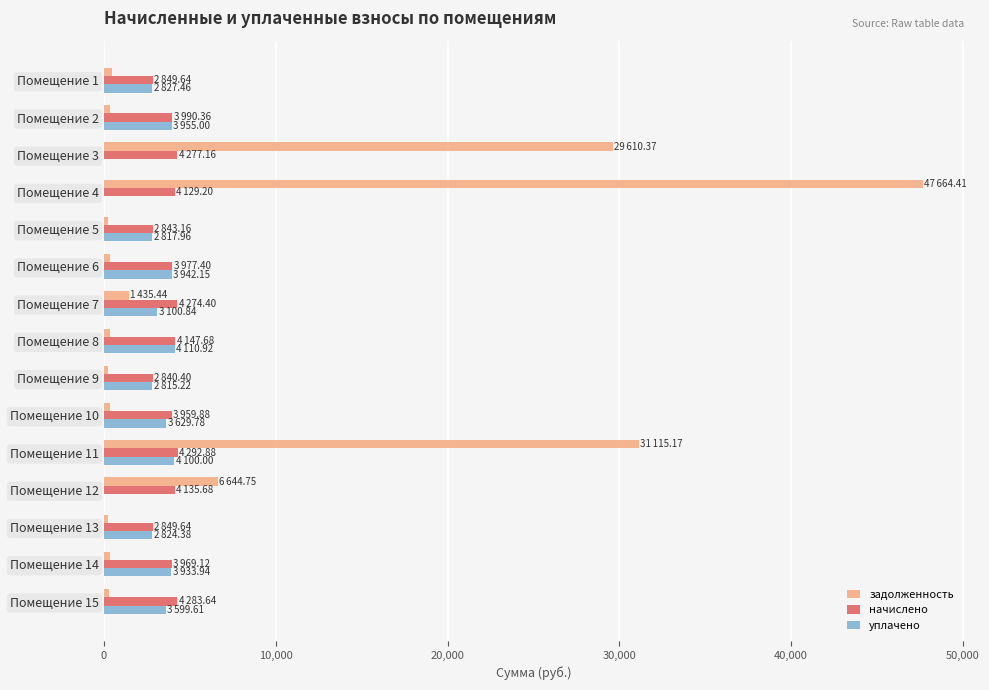

Which label corresponds to the largest value in the chart?

Помещение 4